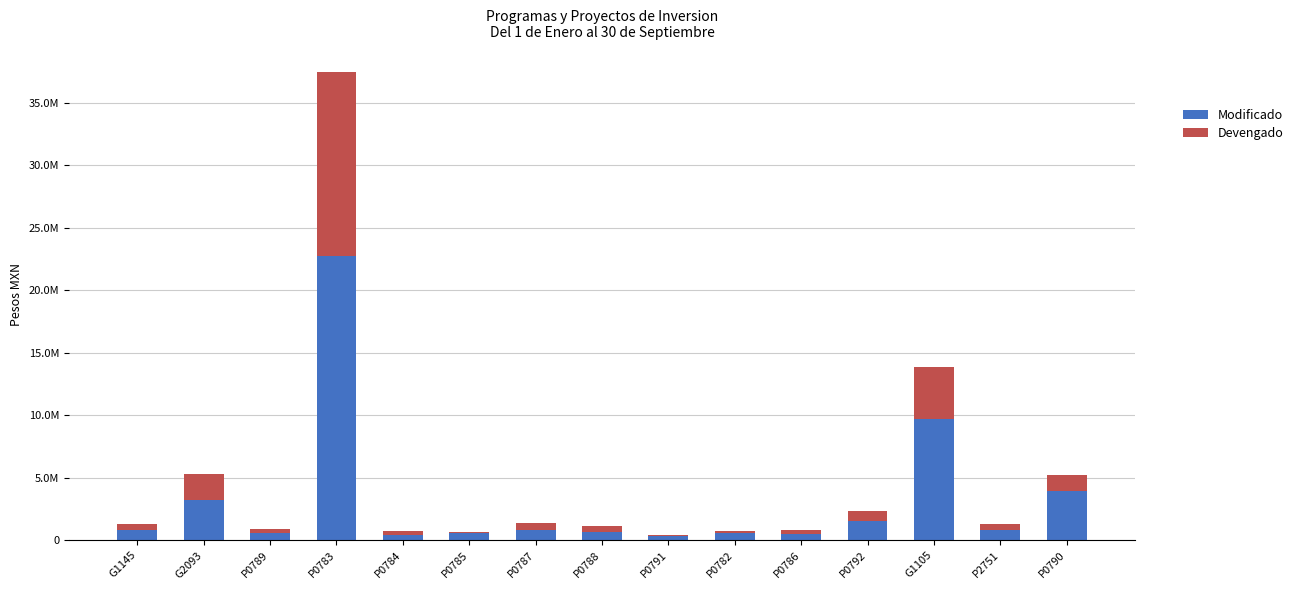

What position from the right is P0788?

8